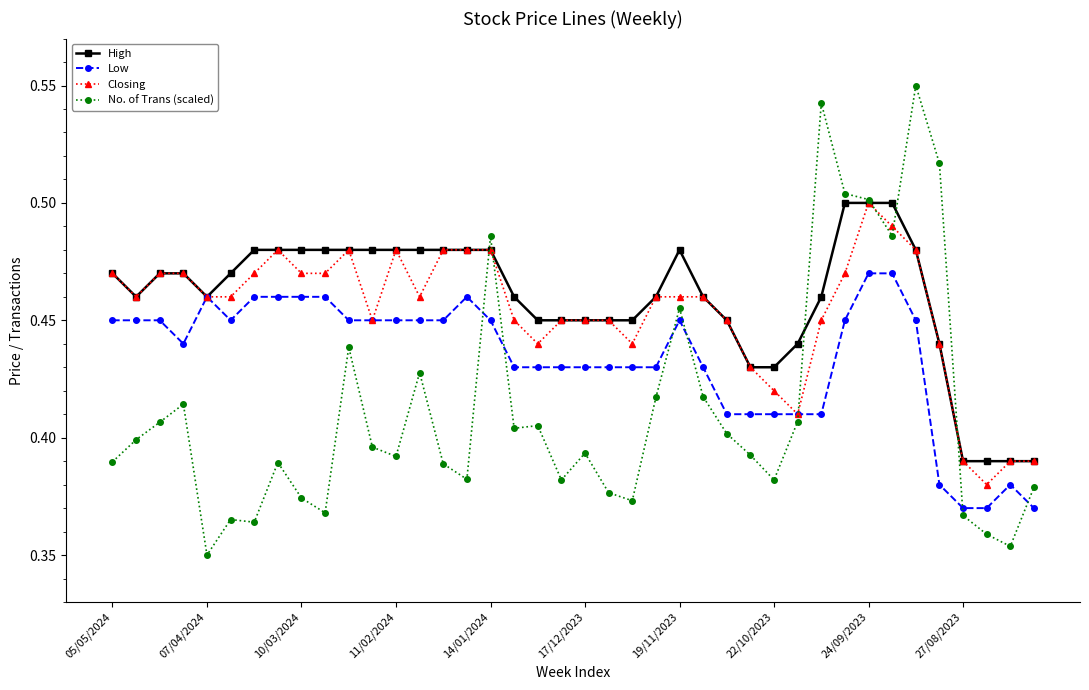

True or false: Low has more than 2 points higher than both neighbors.

True